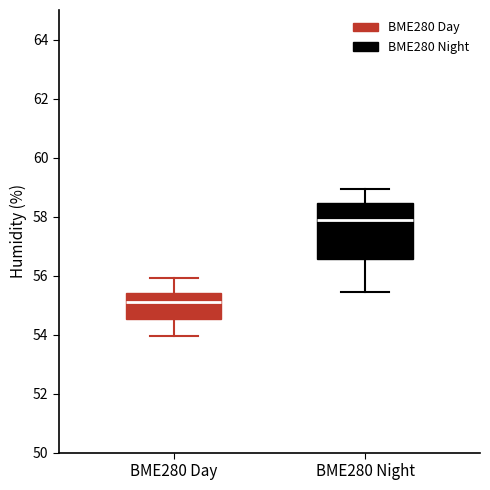

Which box's median line is the highest?

BME280 Night